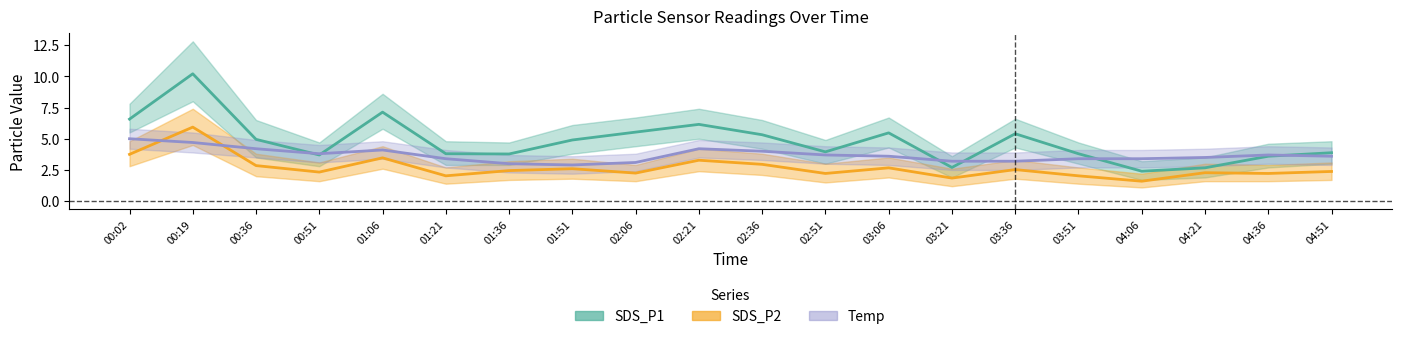

At which label does Temp first exceed 3?

00:02